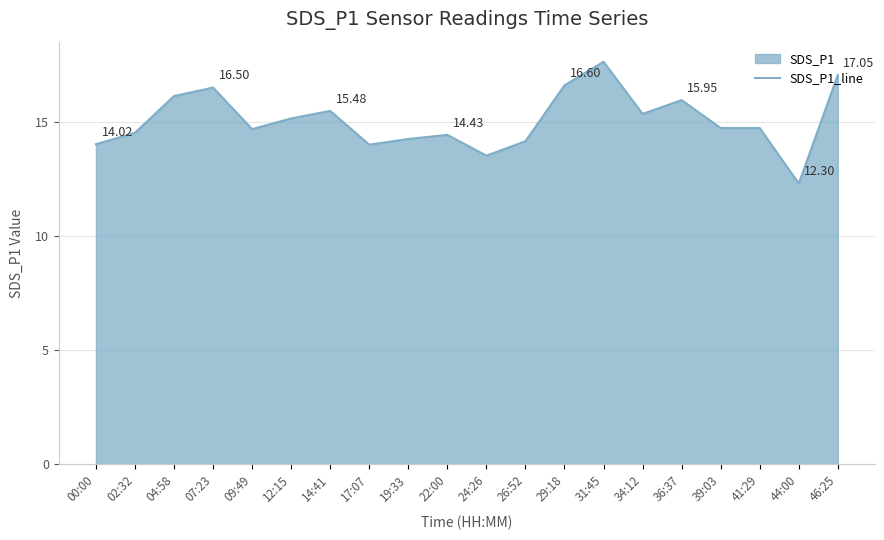

What is the change in value from 02:32 to 22:00?

-0.1